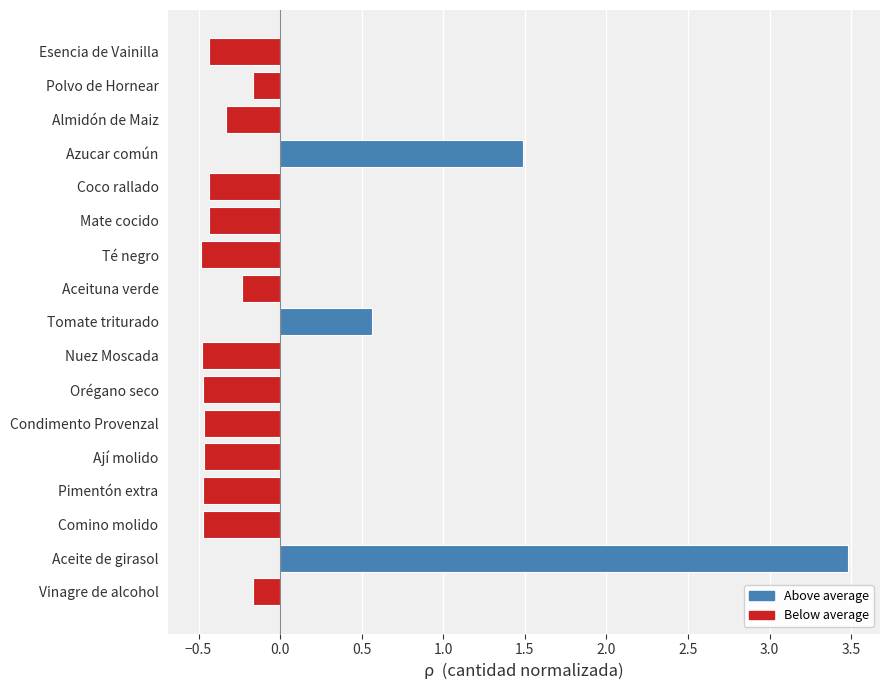

Reading bottom to top, transcribe all the data shown in this chart.

-0.2	3.5	-0.5	-0.5	-0.5	-0.5	-0.5	-0.5	0.6	-0.2	-0.5	-0.4	-0.4	1.5	-0.3	-0.2	-0.4